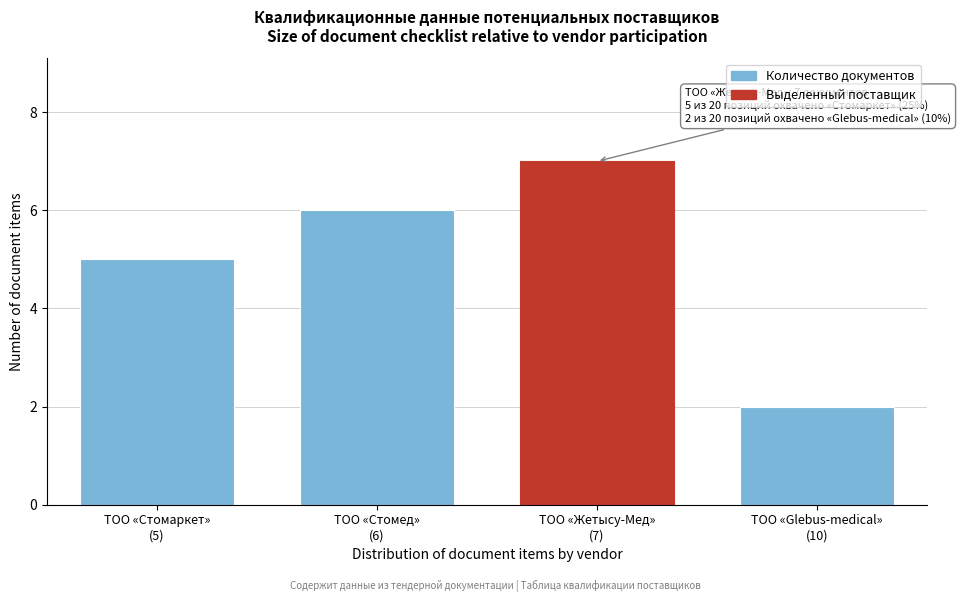

Reading right to left, transcribe all the data shown in this chart.

2	7	6	5